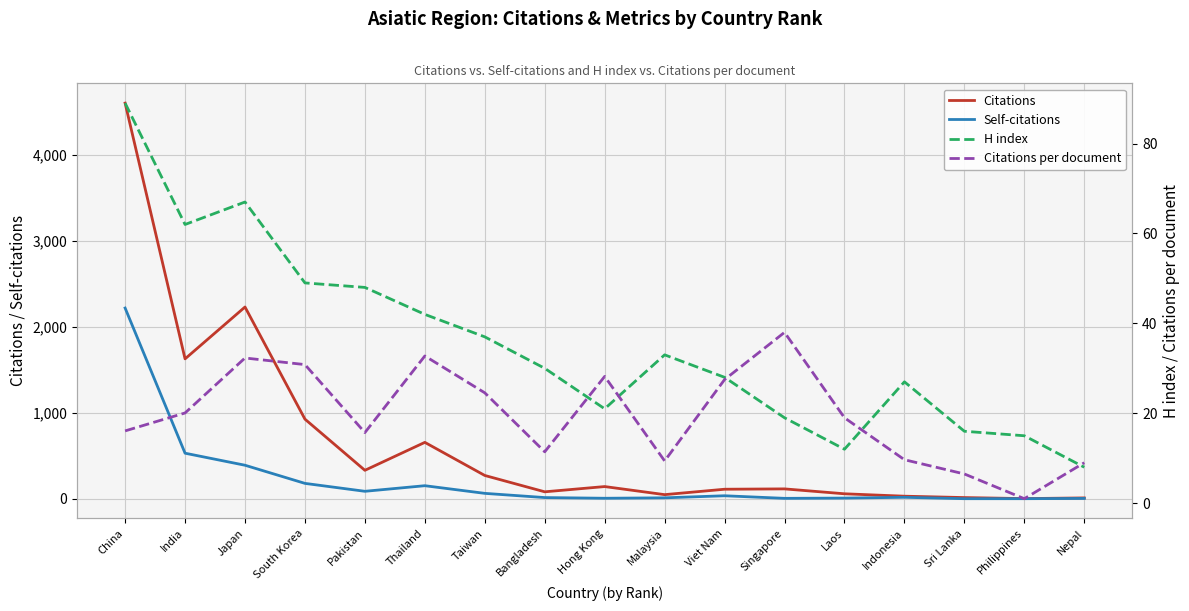

What is the maximum value for Citations per document?

38.0